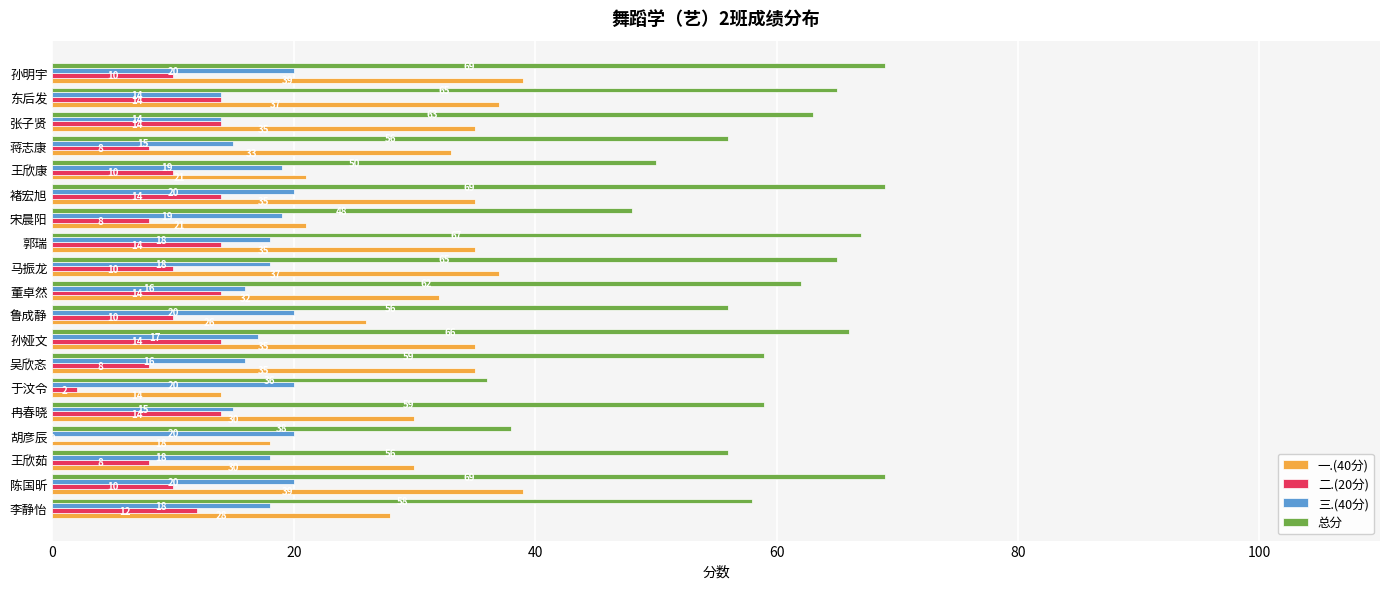

The value of 三.(40分) at 董卓然 is 16. True or false?

True